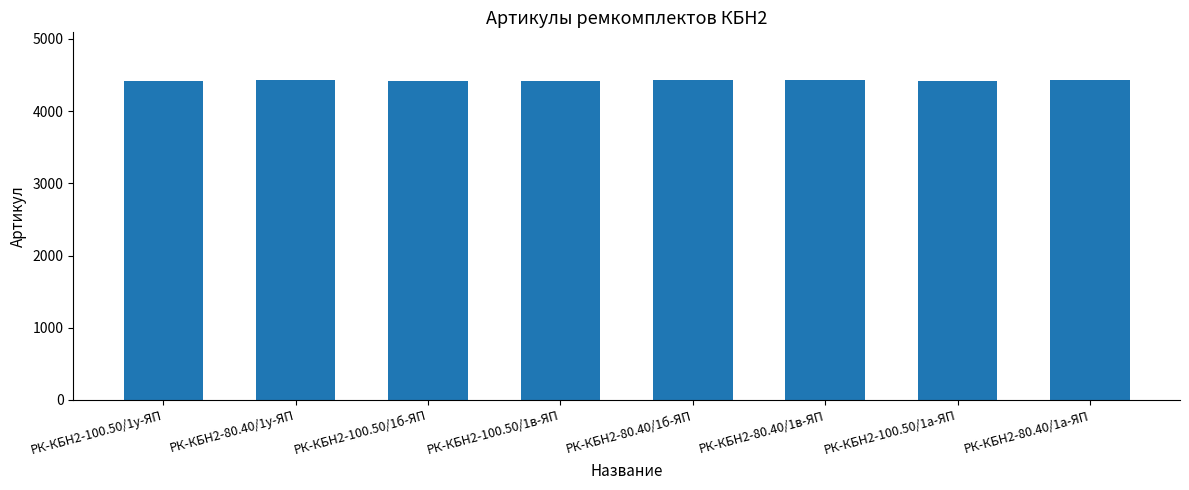

Is it true that the value at РК-КБН2-100.50/1в-ЯП is 2700?

False